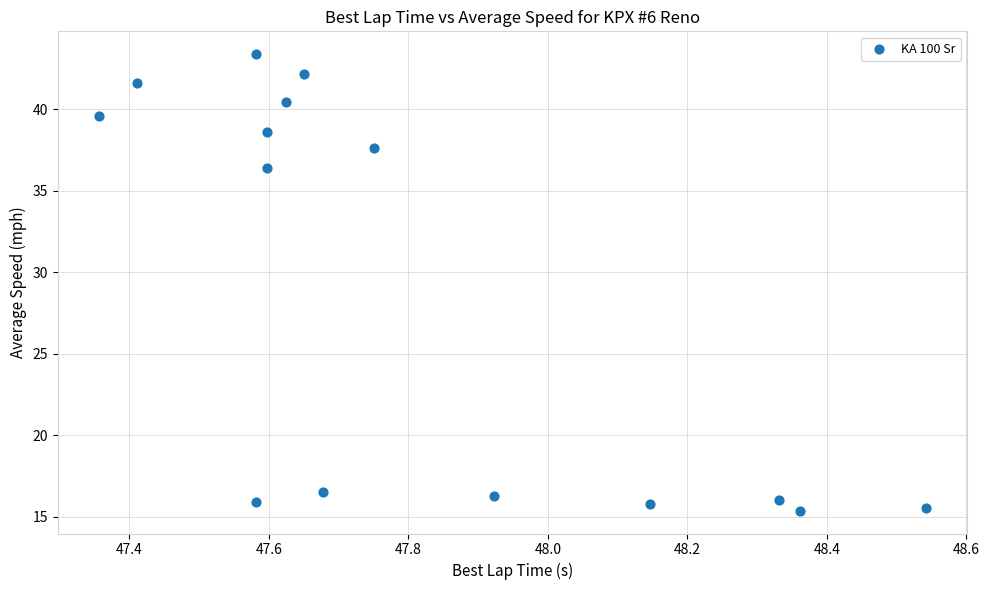

What is the range of Y values (max minus min)?

28.0